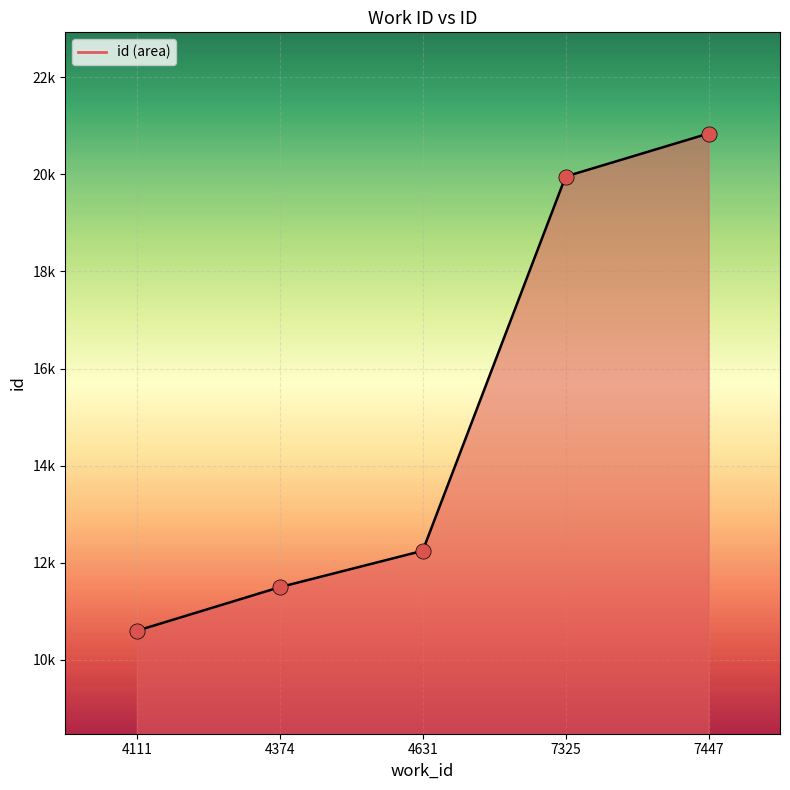

What is the ratio of the value at 4631 to the value at 4111?

1.2